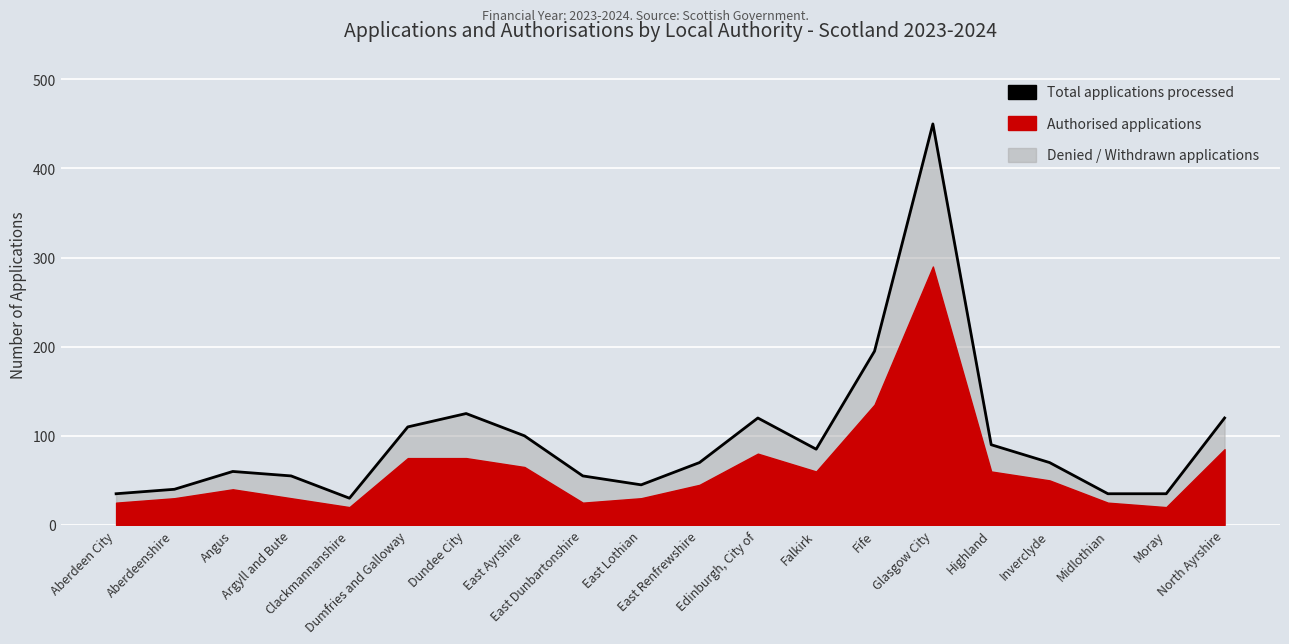

How many lines are shown in the chart?

1